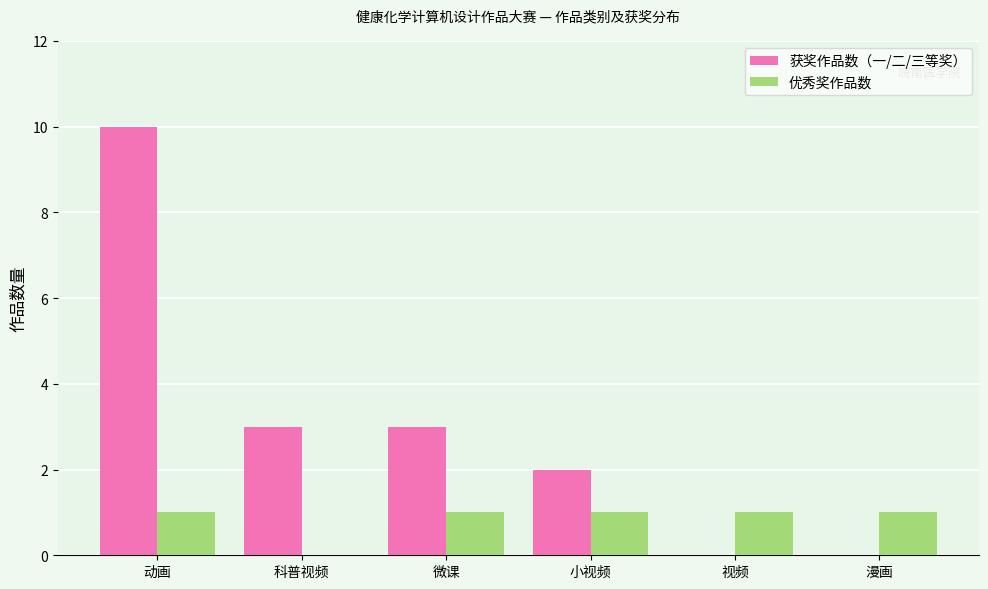

Which series changed the most between 动画 and 漫画?

获奖作品数（一/二/三等奖）